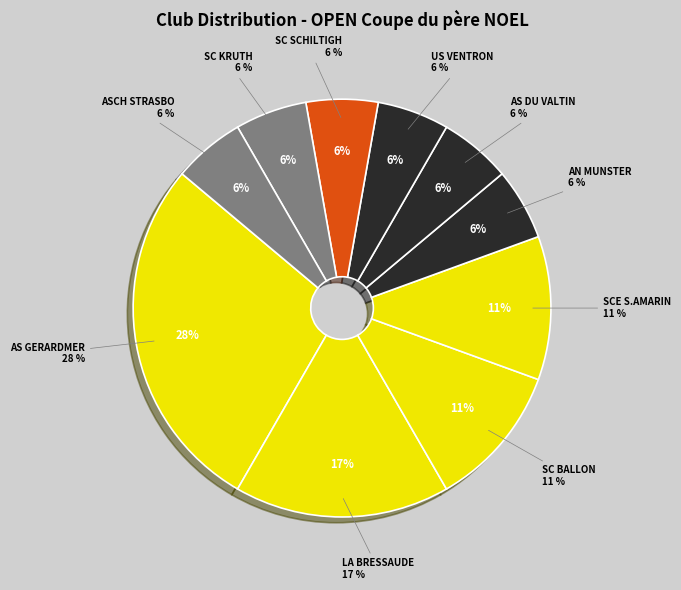

Is there any slice that represents more than half of the pie?

No